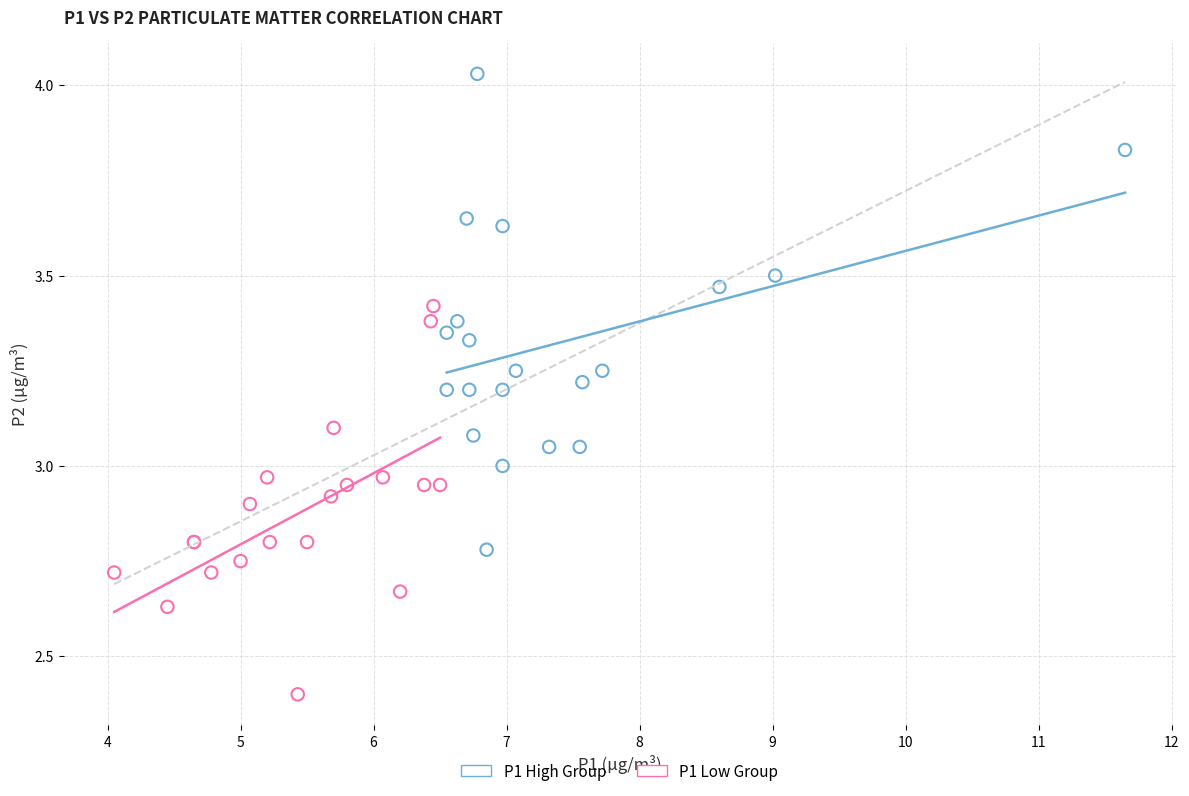

Which series has the largest Y range (max minus min)?

P1 High Group